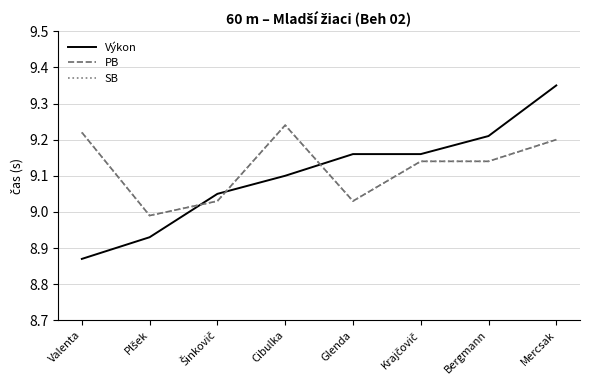

At Glenda, list the series in order from largest to smallest.

Výkon, PB, SB